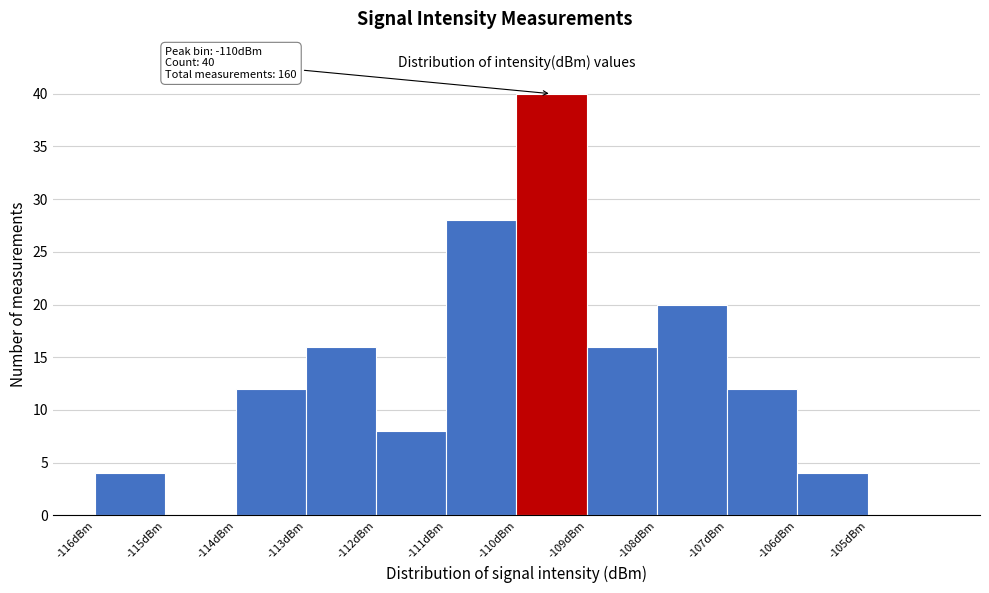

Reading left to right, list all the values displayed in this chart.

-116dBm=4	-115dBm=0	-114dBm=12	-113dBm=16	-112dBm=8	-111dBm=28	-110dBm=40	-109dBm=16	-108dBm=20	-107dBm=12	-106dBm=4	-105dBm=0